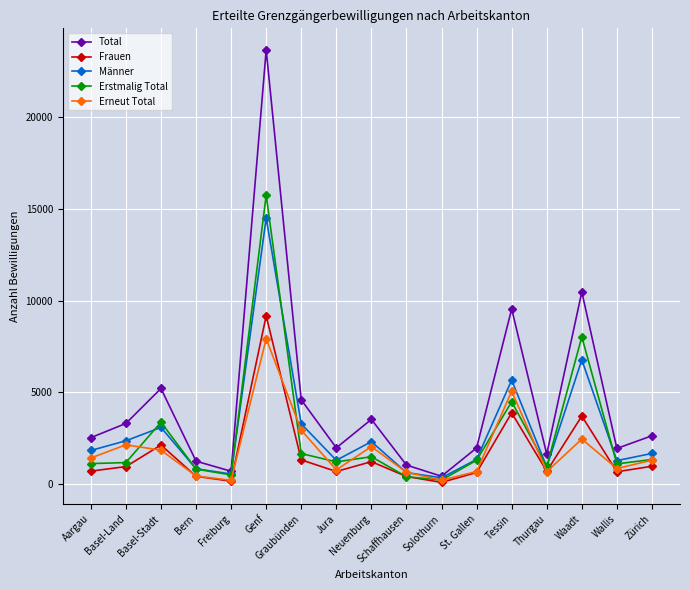

The Erneut Total series shows 5060 at Tessin. True or false?

True